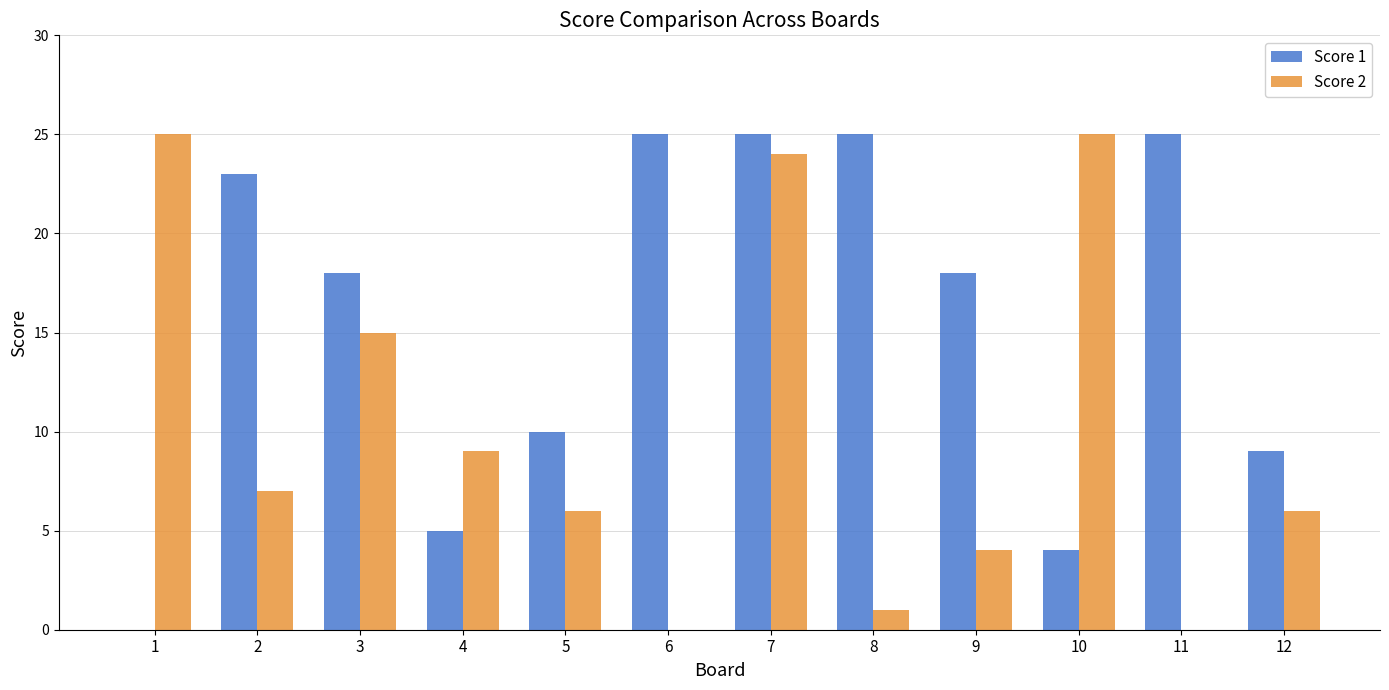

What is the maximum value for Score 2?

25